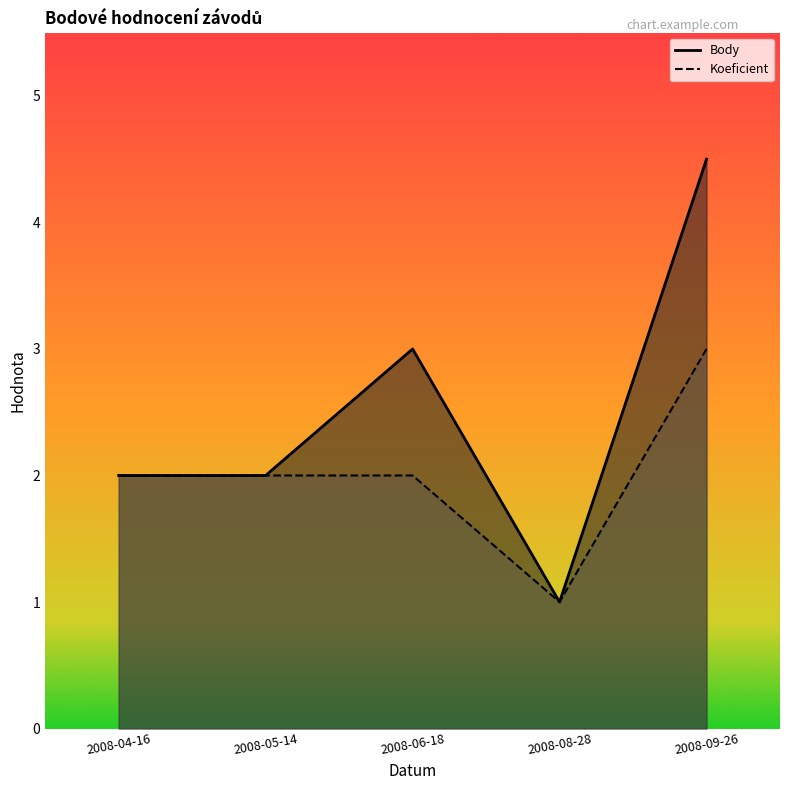

Where is the first local maximum for Body?

2008-06-18